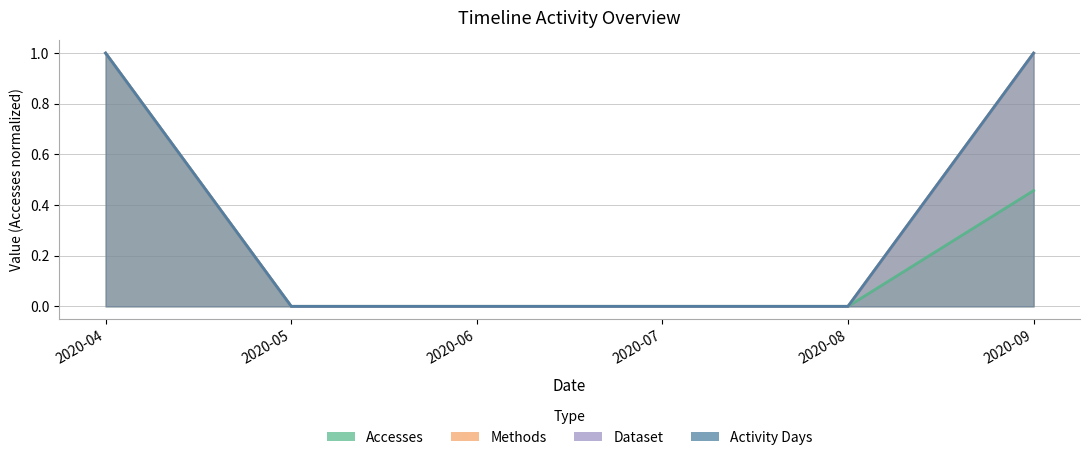

Is the value of Accesses at 2020-09 greater than the value of Dataset at 2020-09?

No